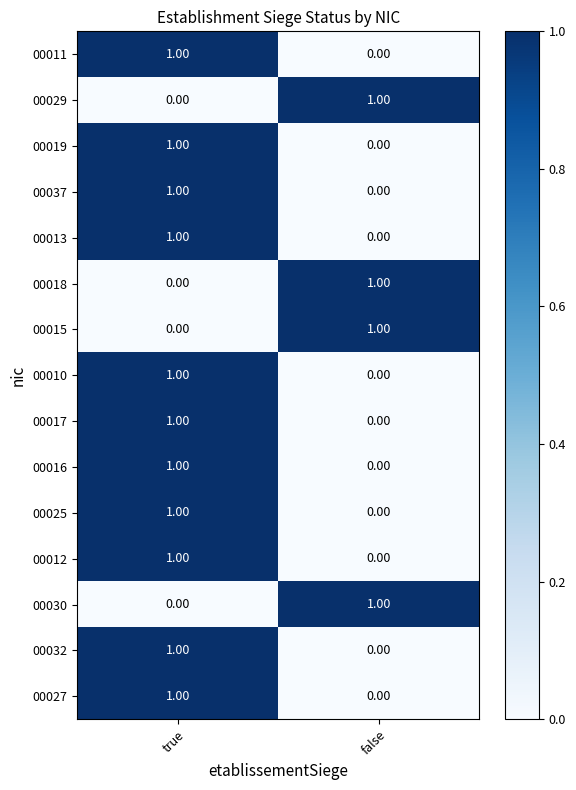

What is the spread (max minus min) of values at true?

1